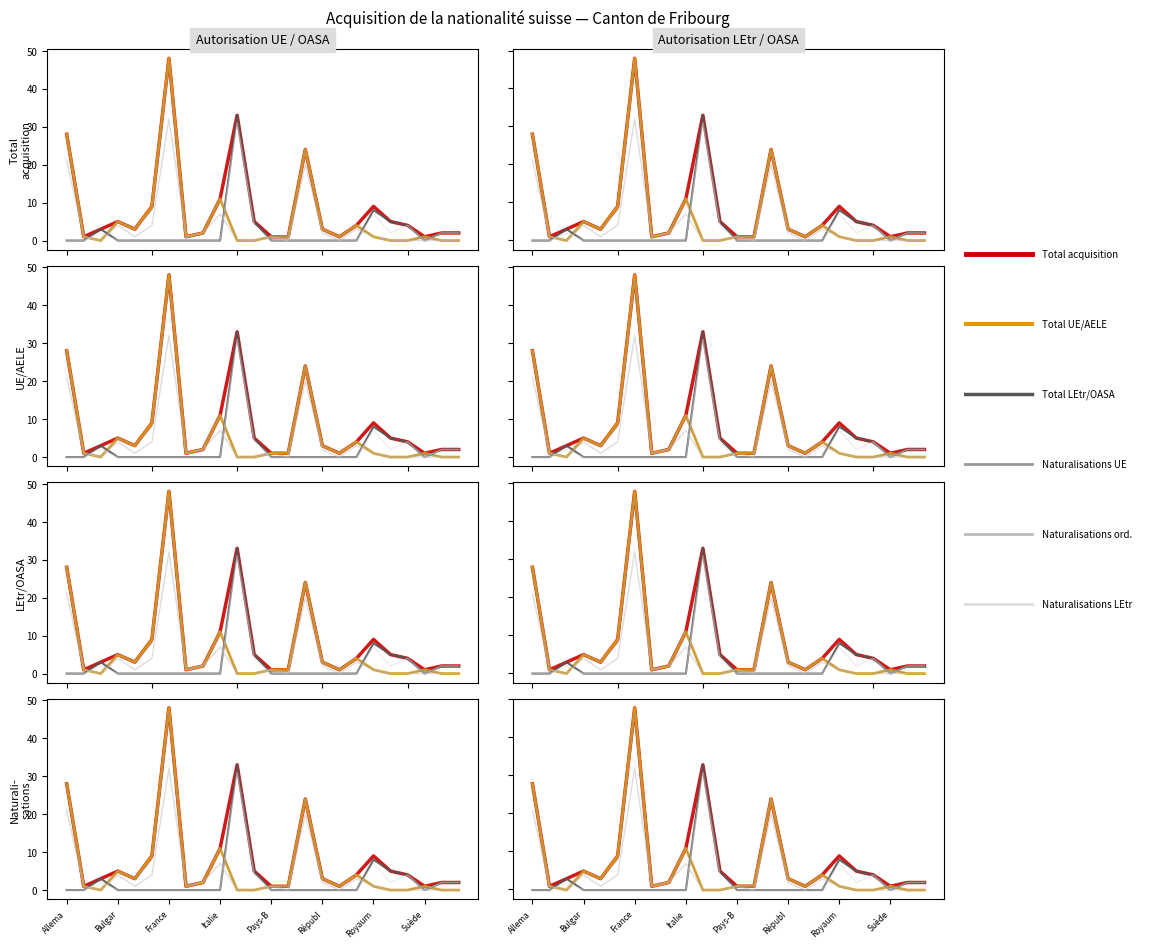

At which label does Total LEtr/OASA reach its minimum?

Allema